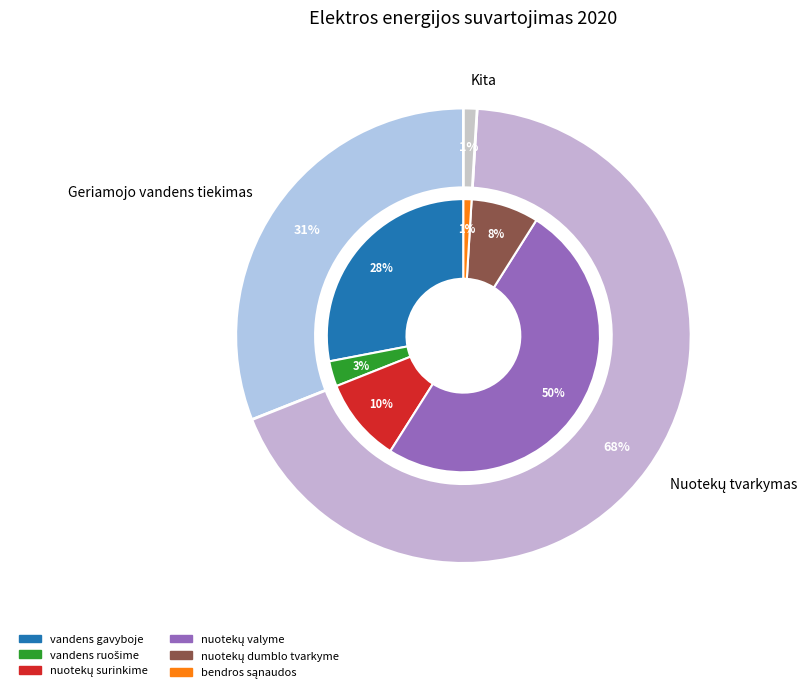

What is the change in value from vandens gavyboje to nuotekų dumblo tvarkyme?

-528.7